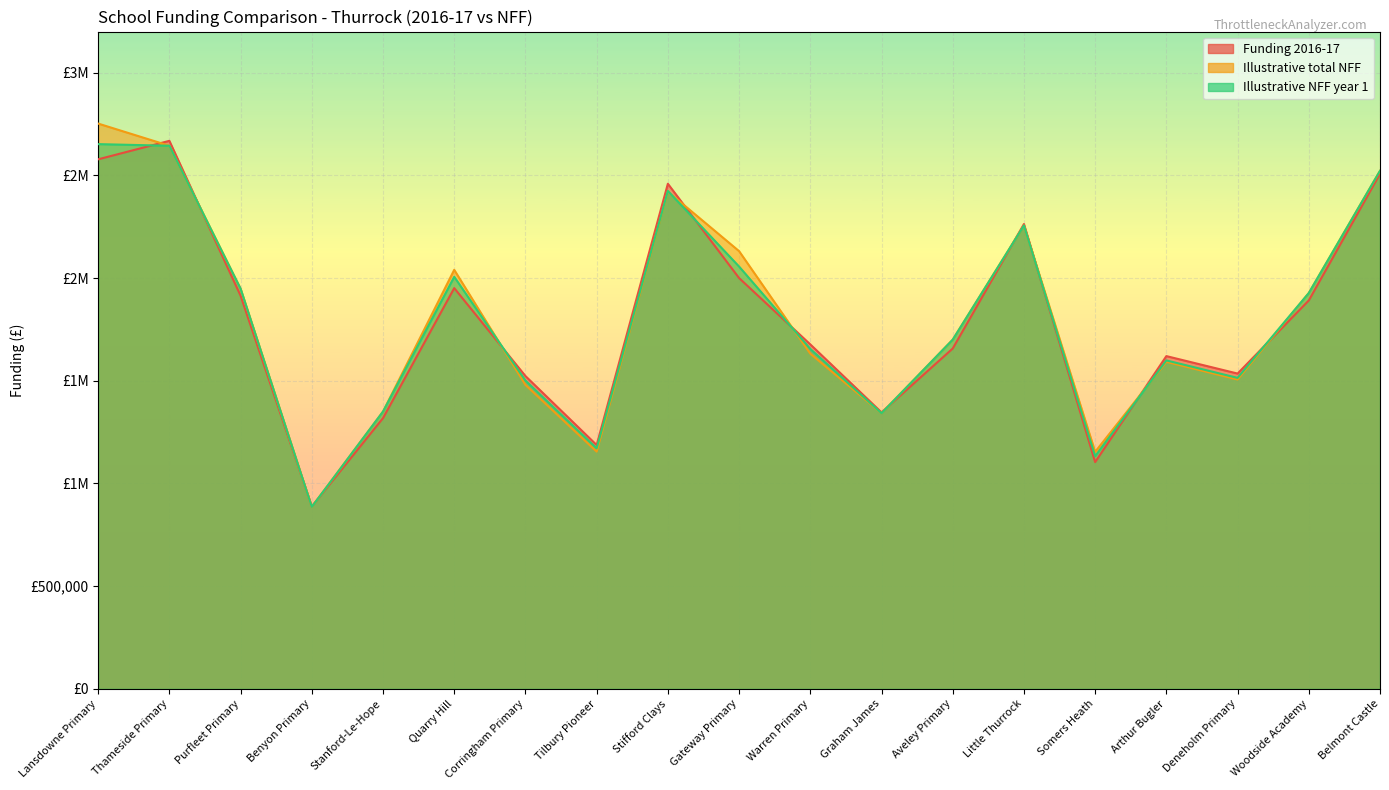

Between which two adjacent categories do Illustrative NFF year 1 and Funding 2016-17 first intersect?

Lansdowne Primary and Thameside Primary